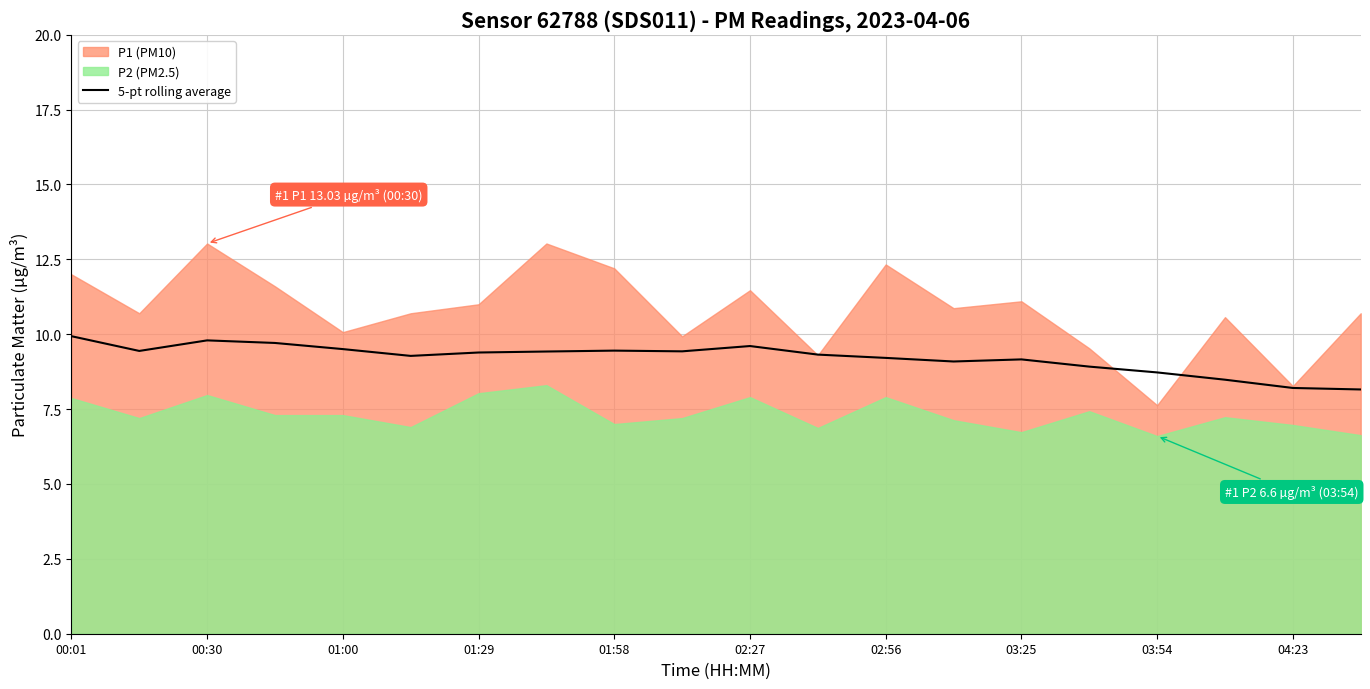

True or false: 5-pt rolling average has a value of 9.9 at 00:01.

True